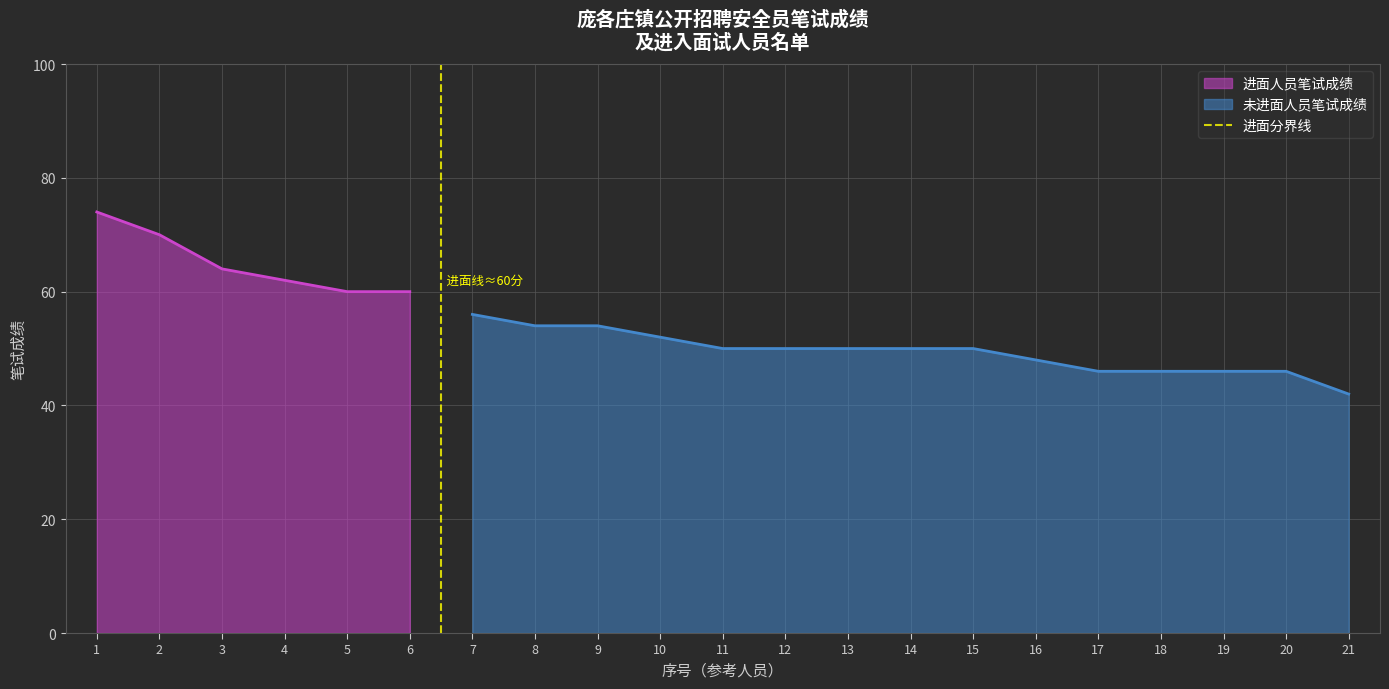

The value of 进面人员笔试成绩 at 6 is 60. True or false?

True